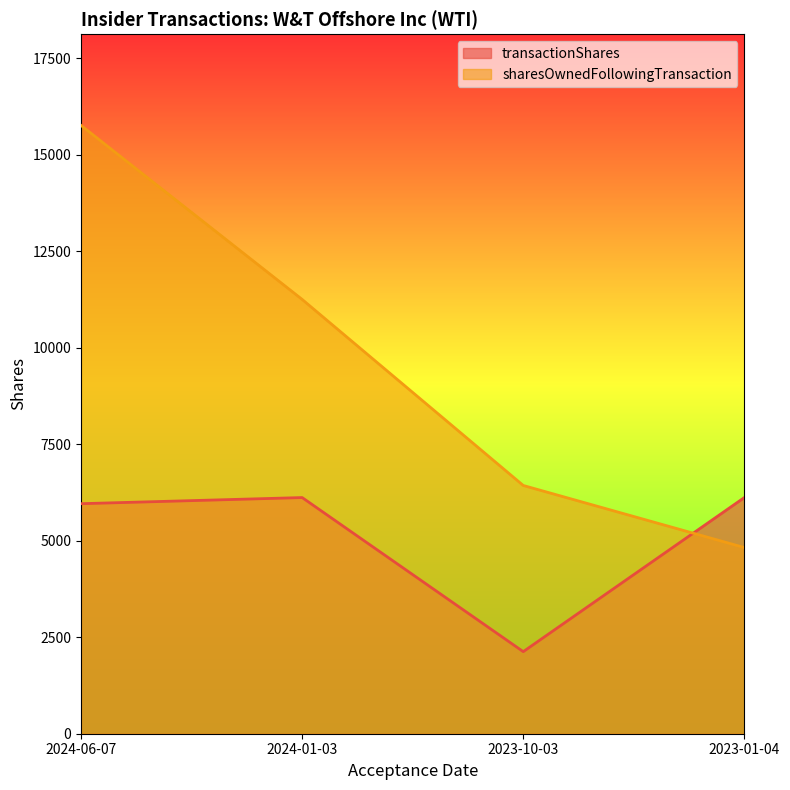

Which series ends up on top after the final intersection of transactionShares and sharesOwnedFollowingTransaction?

transactionShares